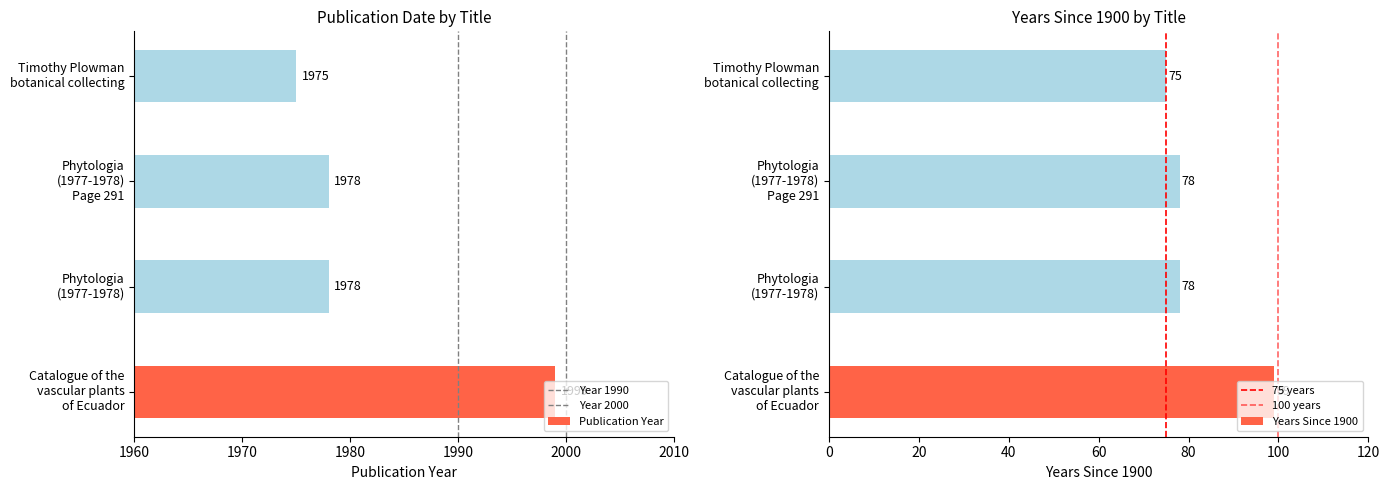

Reading right to left, what are all the values shown in this chart?

1975	1978	1978	1999